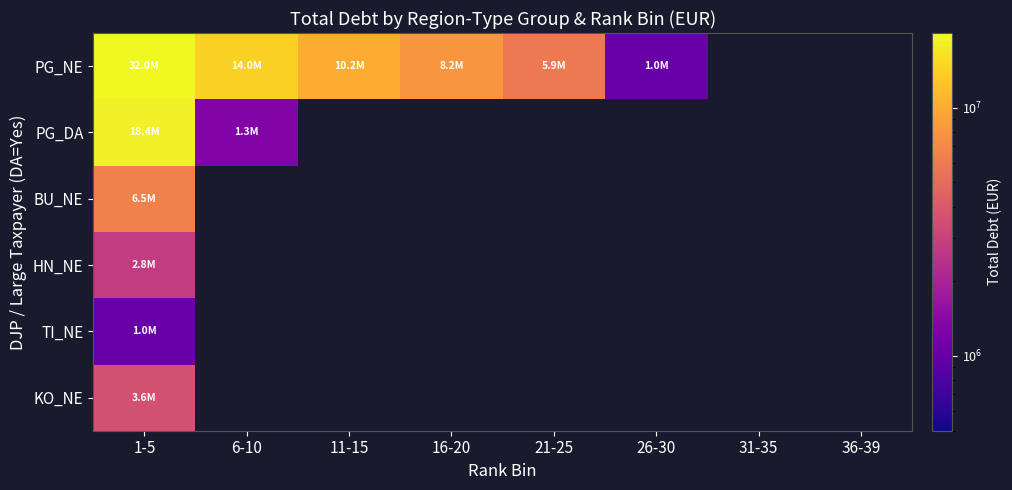

Rank the categories by PG_NE value from lowest to highest.

26-30, 31-35, 36-39, 21-25, 16-20, 11-15, 6-10, 1-5